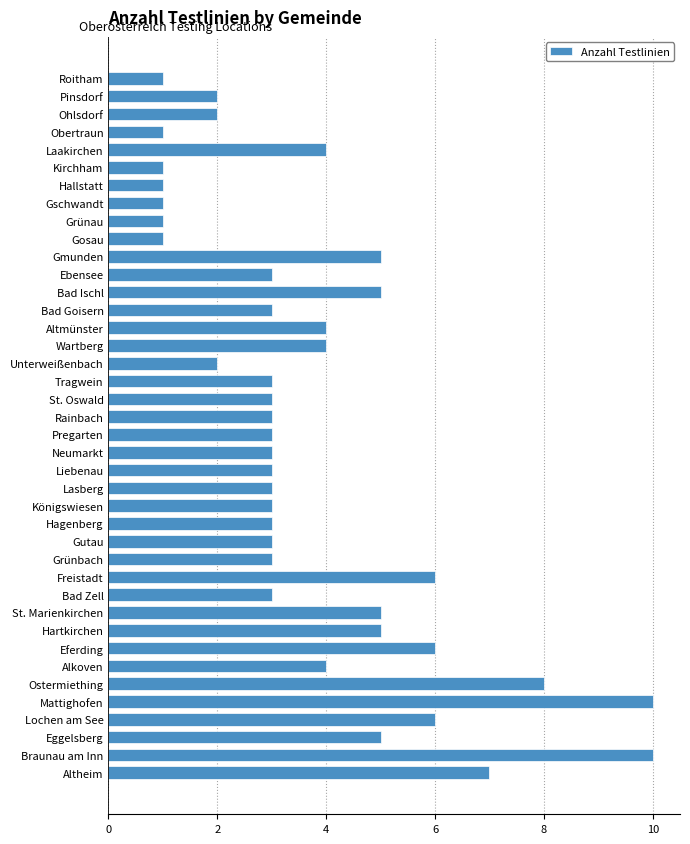

What is the sum of all values?

149